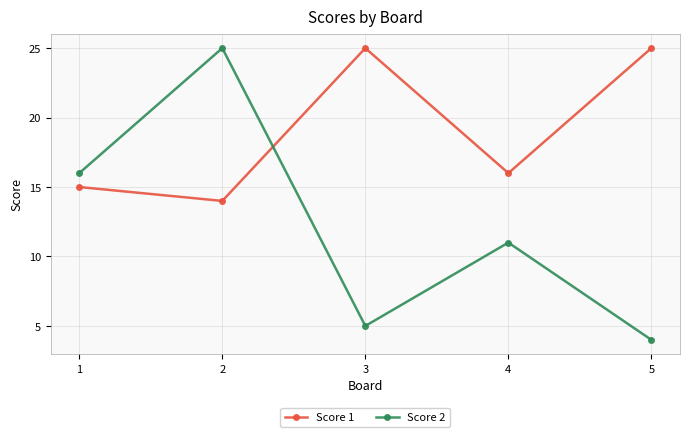

What is the value of the Score 2 point at the 1st from the left?

16